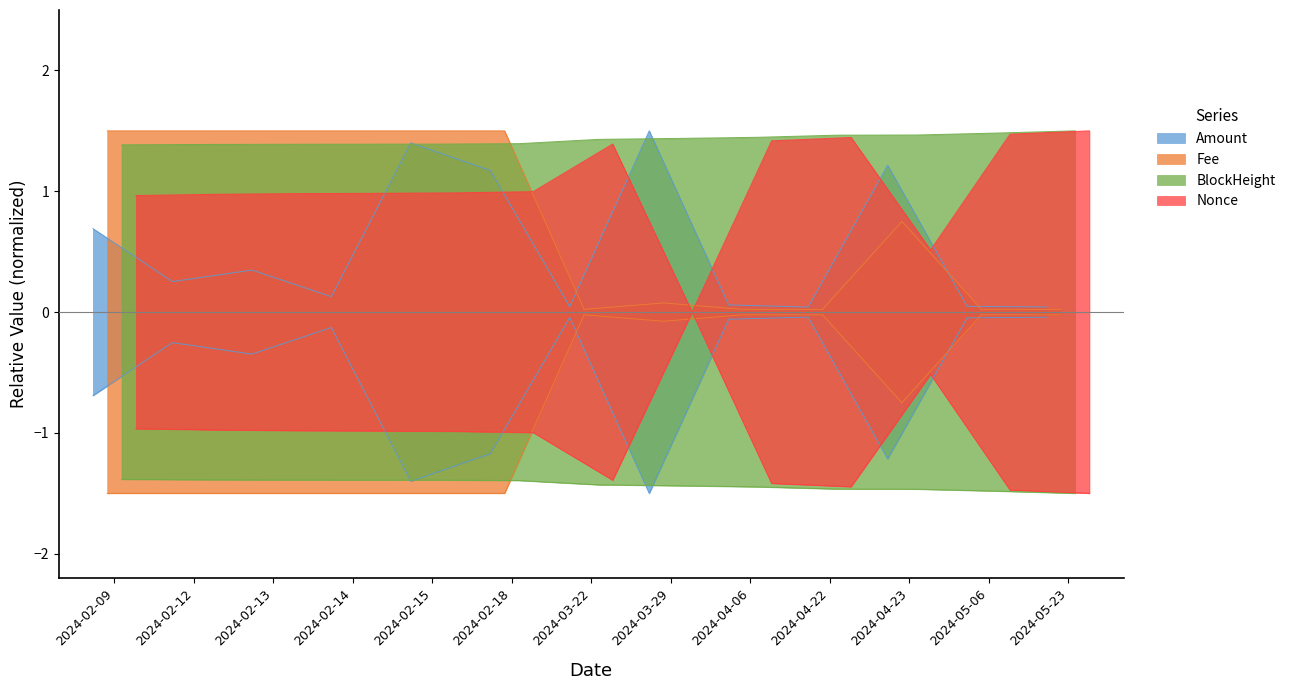

The value of BlockHeight at 2024-02-18 is 2.4. True or false?

False